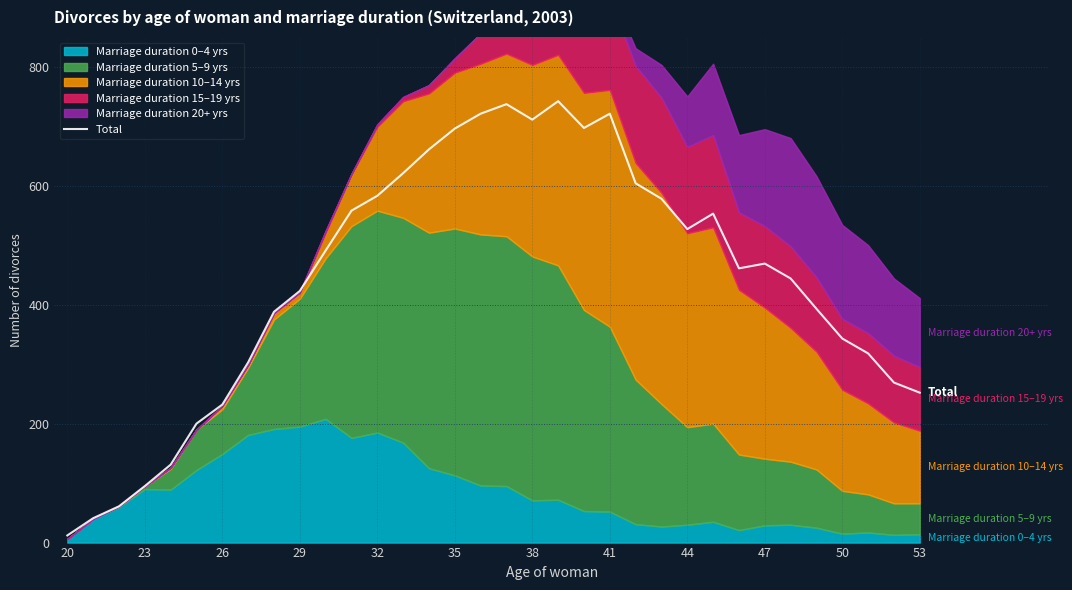

How many lines are shown in the chart?

1